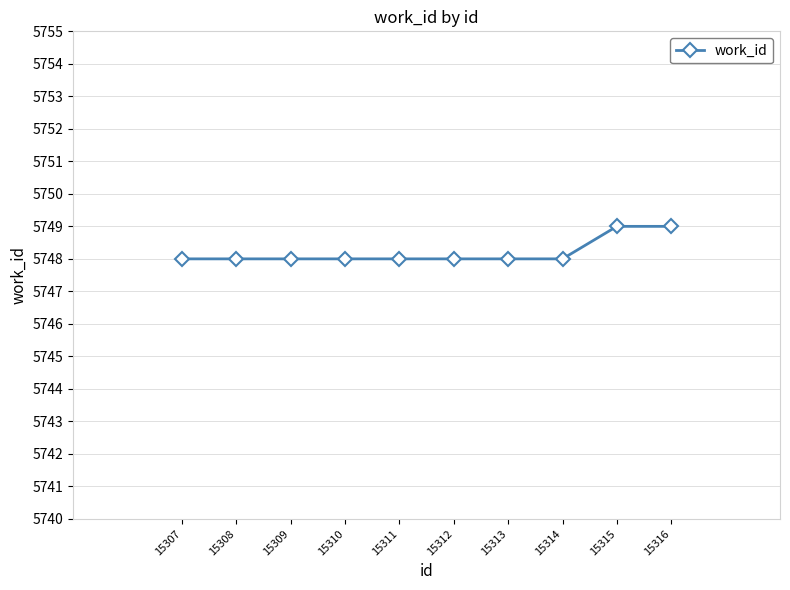

Is it true that the value at 15311 is 5748?

True